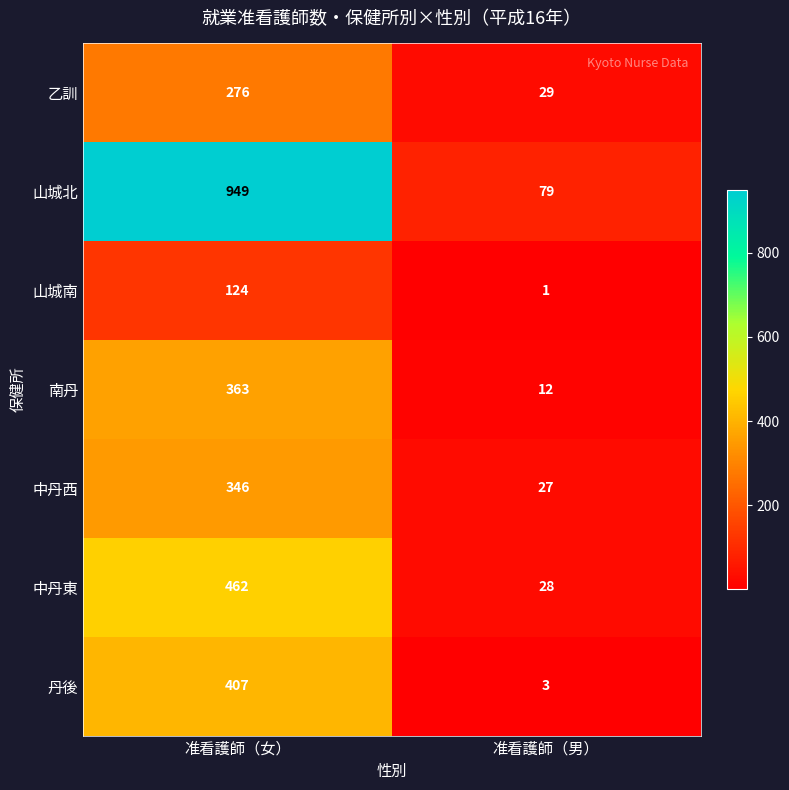

Reading left to right, what are all the values shown in this chart?

乙訓: 准看護師（女）=276	准看護師（男）=29
山城北: 准看護師（女）=949	准看護師（男）=79
山城南: 准看護師（女）=124	准看護師（男）=1
南丹: 准看護師（女）=363	准看護師（男）=12
中丹西: 准看護師（女）=346	准看護師（男）=27
中丹東: 准看護師（女）=462	准看護師（男）=28
丹後: 准看護師（女）=407	准看護師（男）=3